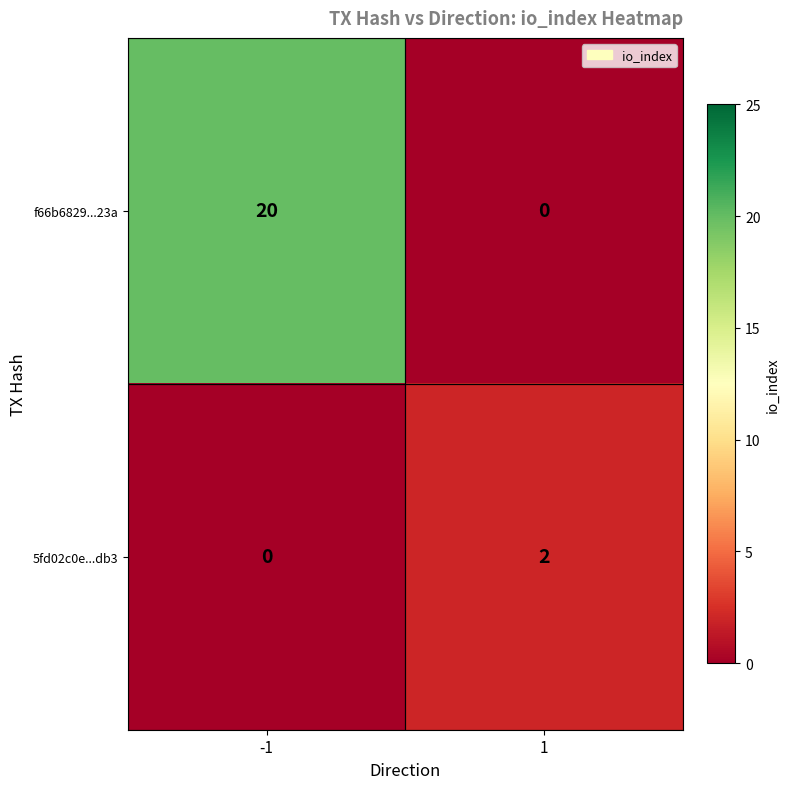

Is it true that f66b6829...23a equals 35 at -1?

False